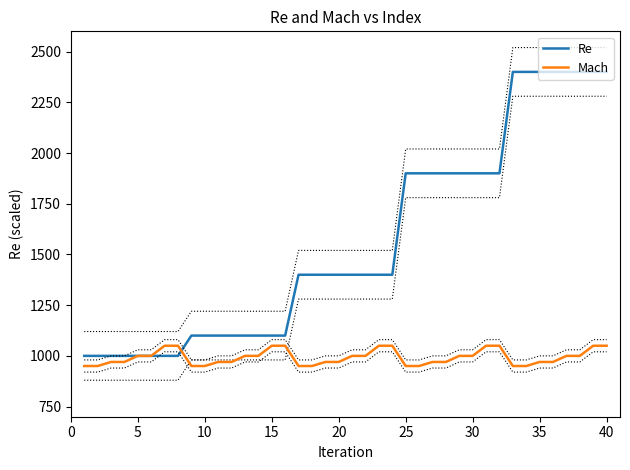

What are all the series names shown in the legend?

Re, Mach